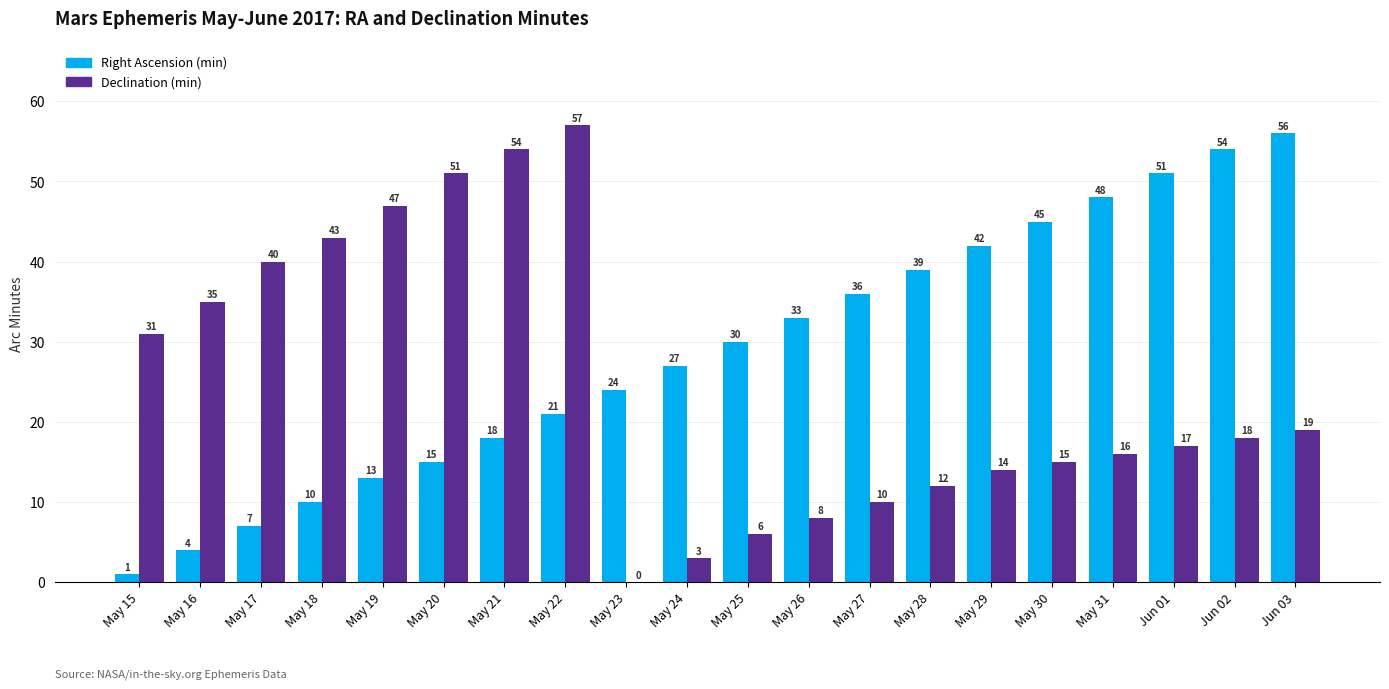

Reading left to right, what are all the values shown in this chart?

Right Ascension (min): May 15=1	May 16=4	May 17=7	May 18=10	May 19=13	May 20=15	May 21=18	May 22=21	May 23=24	May 24=27	May 25=30	May 26=33	May 27=36	May 28=39	May 29=42	May 30=45	May 31=48	Jun 01=51	Jun 02=54	Jun 03=56
Declination (min): May 15=31	May 16=35	May 17=40	May 18=43	May 19=47	May 20=51	May 21=54	May 22=57	May 23=0	May 24=3	May 25=6	May 26=8	May 27=10	May 28=12	May 29=14	May 30=15	May 31=16	Jun 01=17	Jun 02=18	Jun 03=19